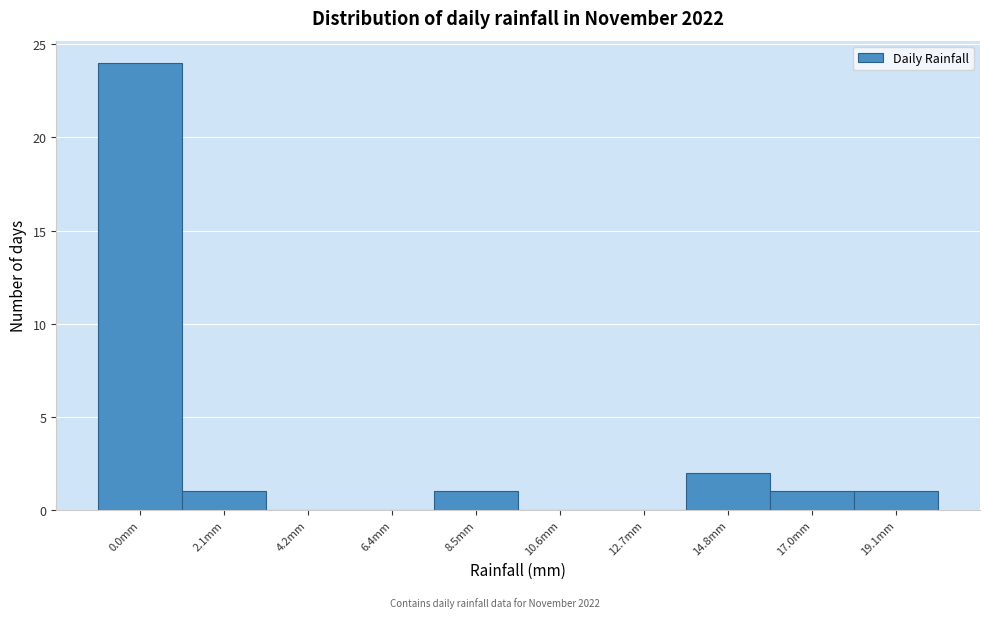

Reading left to right, what are all the values shown in this chart?

0.0mm=24	2.1mm=1	4.2mm=0	6.4mm=0	8.5mm=1	10.6mm=0	12.7mm=0	14.8mm=2	17.0mm=1	19.1mm=1